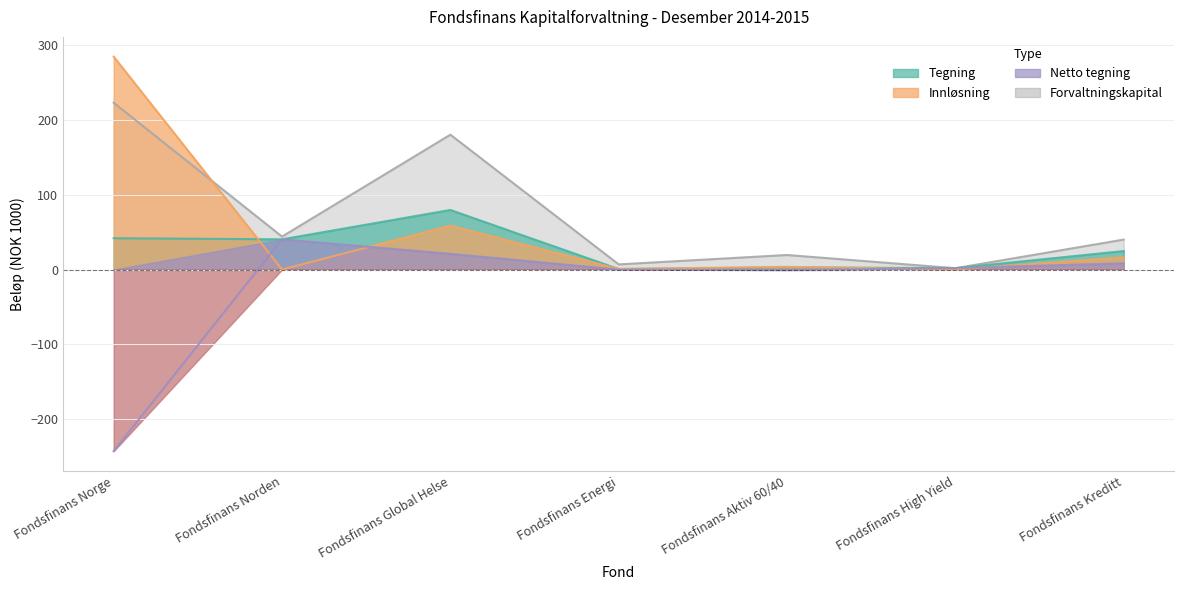

What is the sum of the Innlosning values at Fondsfinans Global Helse and Fondsfinans High Yield?

58.6